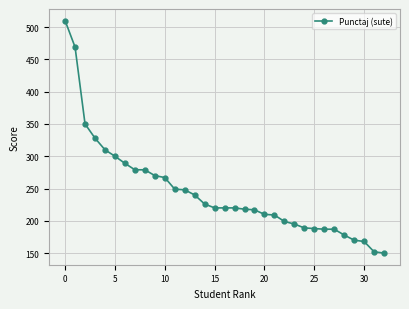

What is the greatest value displayed?

510